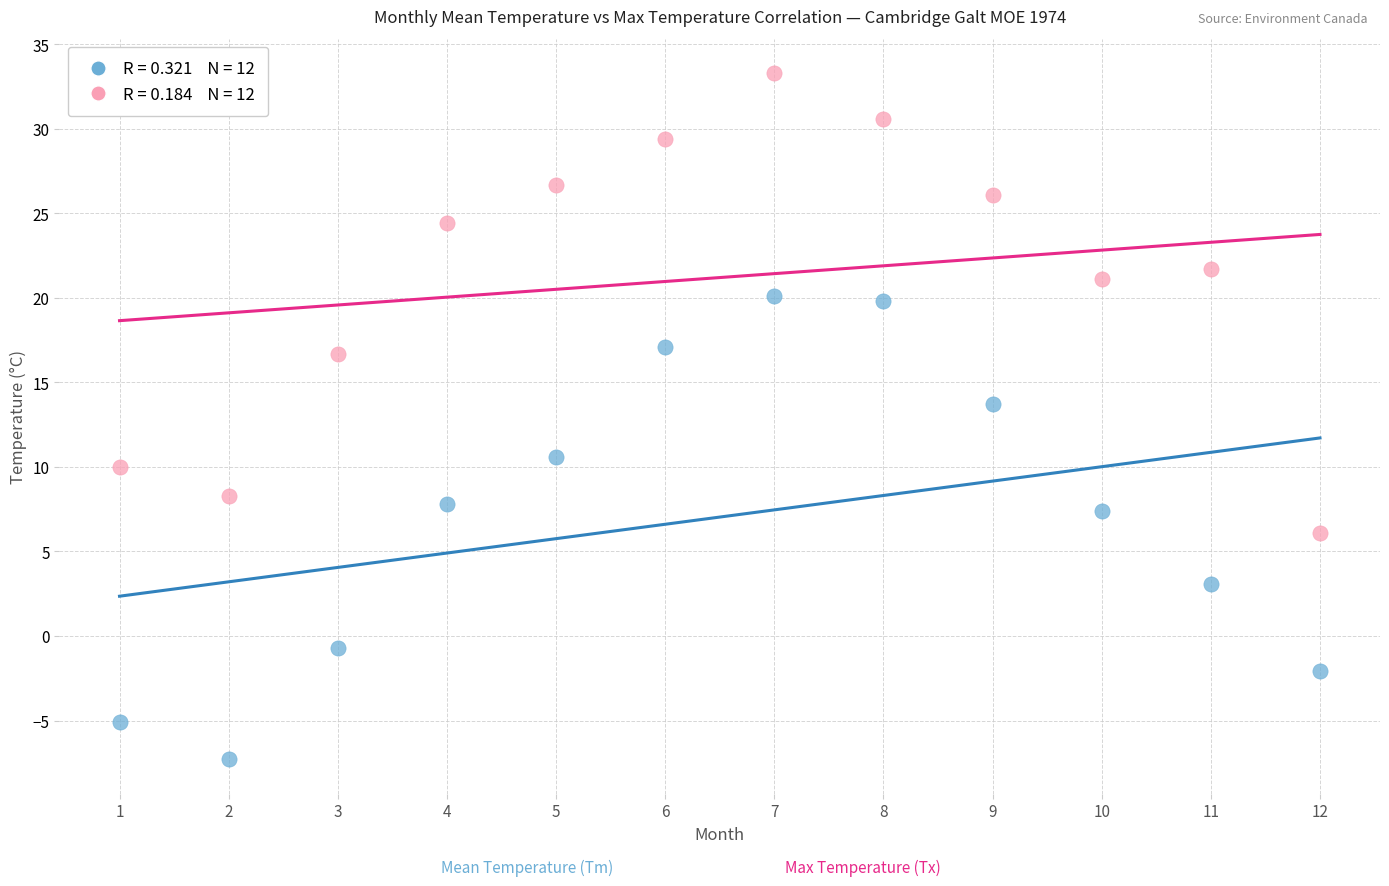

Across all data points, what is the range of X values (max minus min)?

11.0